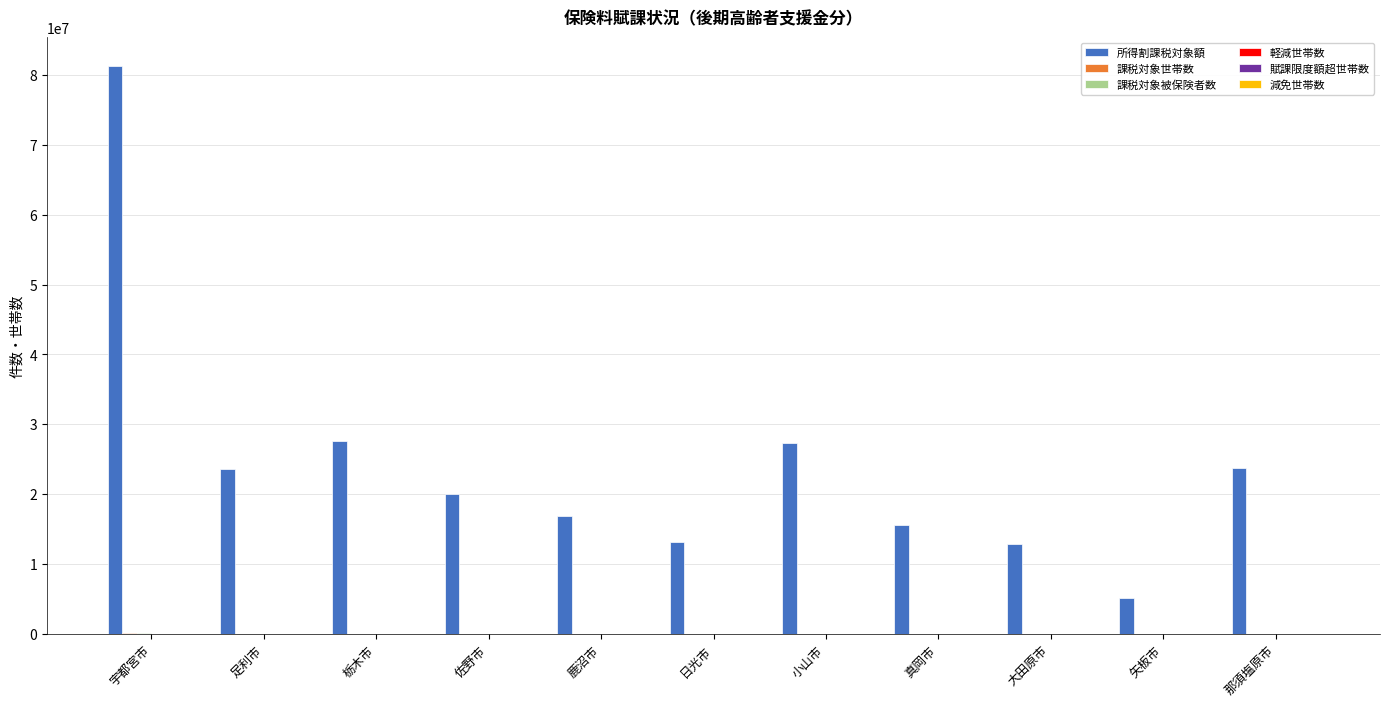

Between 栃木市 and 鹿沼市, which series saw the biggest shift?

所得割課税対象額